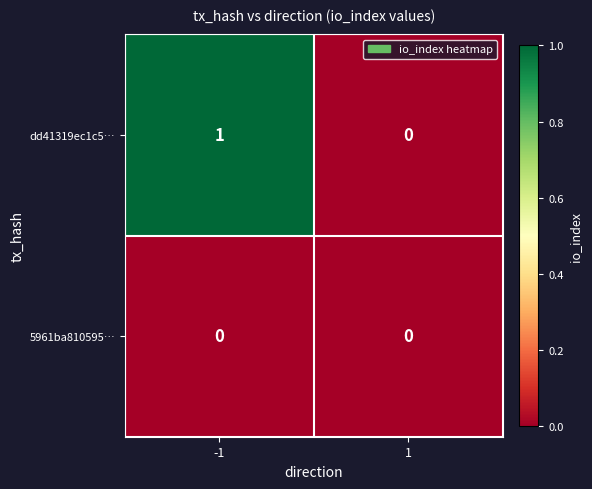

Reading left to right, list all the values displayed in this chart.

dd41319ec1c5…: -1=1	1=0
5961ba810595…: -1=0	1=0